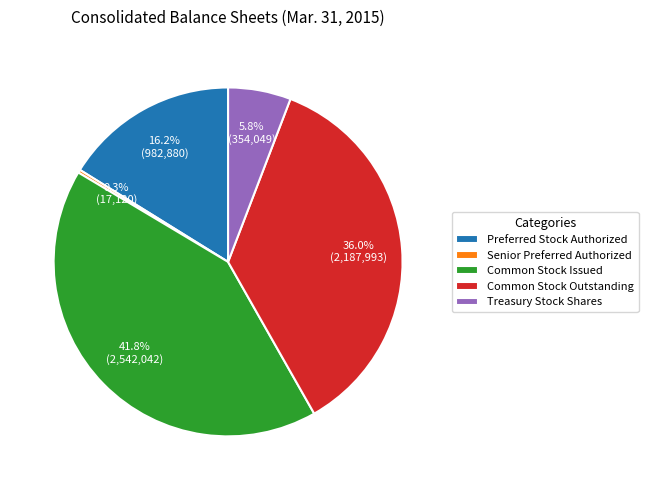

Which category has the smallest portion of the pie?

Senior Preferred Authorized